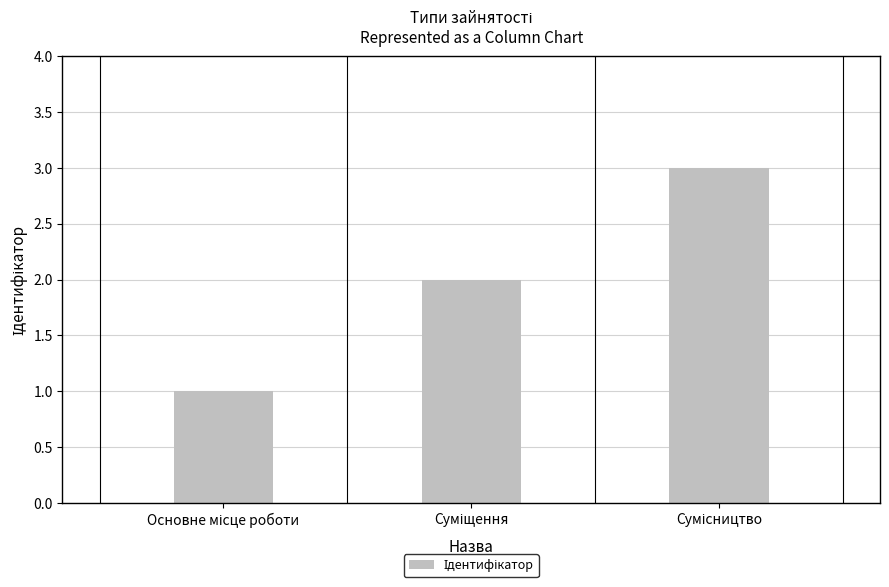

Count the number of data series in this chart.

1